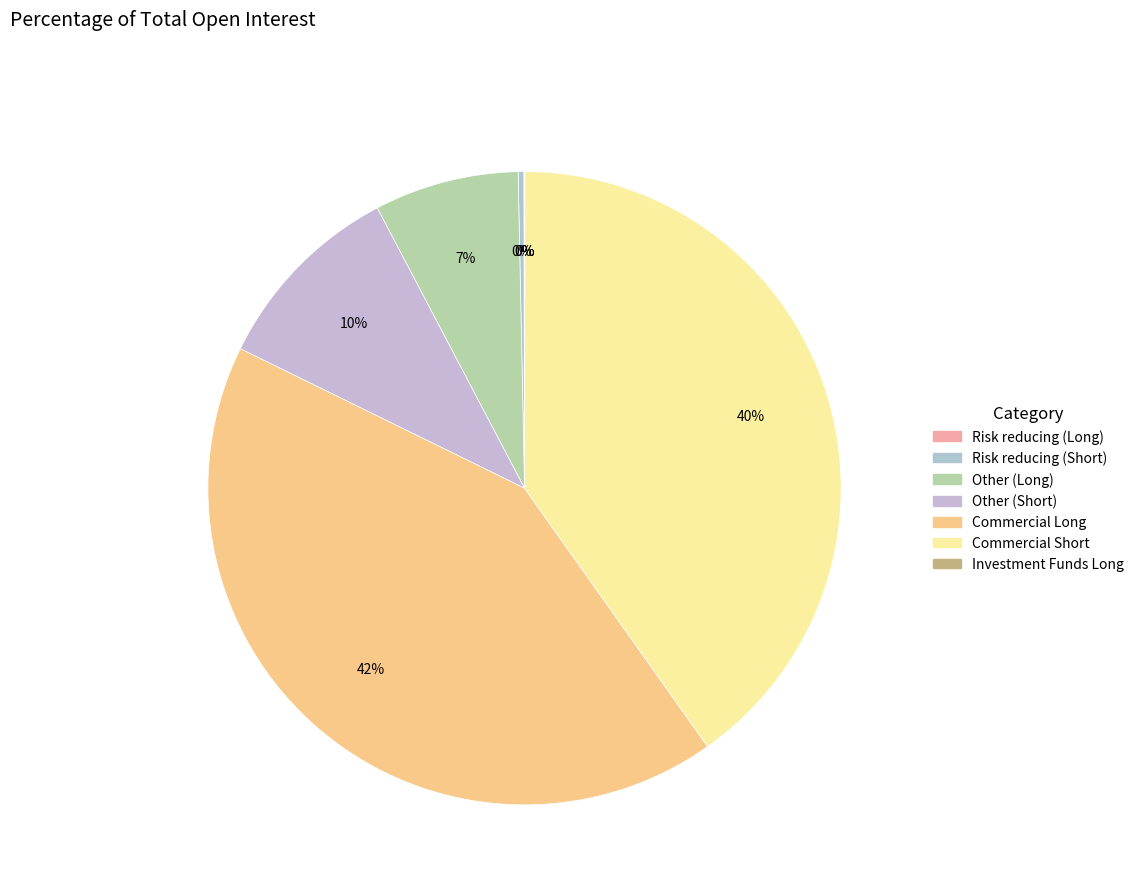

The Commercial Long slice represents 42% of the pie. True or false?

True